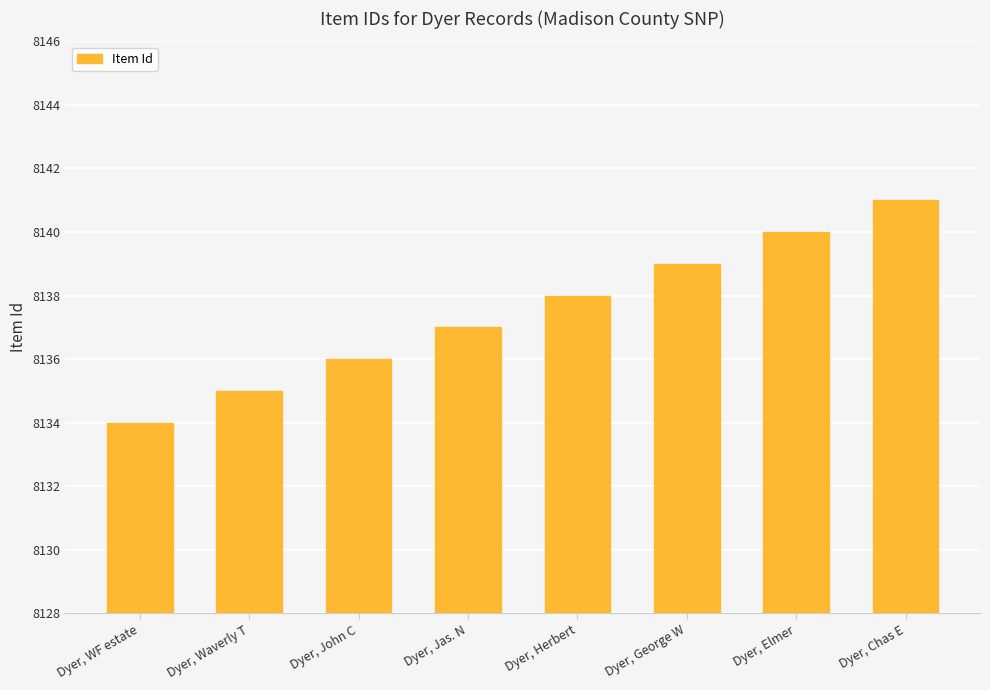

The value at Dyer, WF estate is 8134. True or false?

True